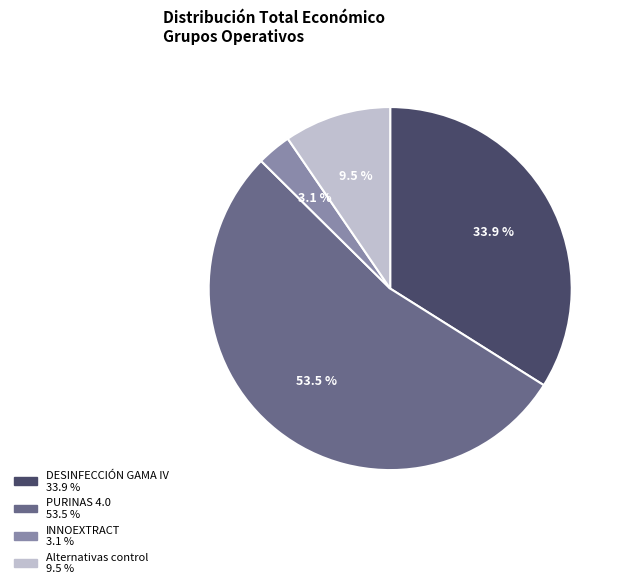

Does Alternativas control account for over 50% of the chart?

No